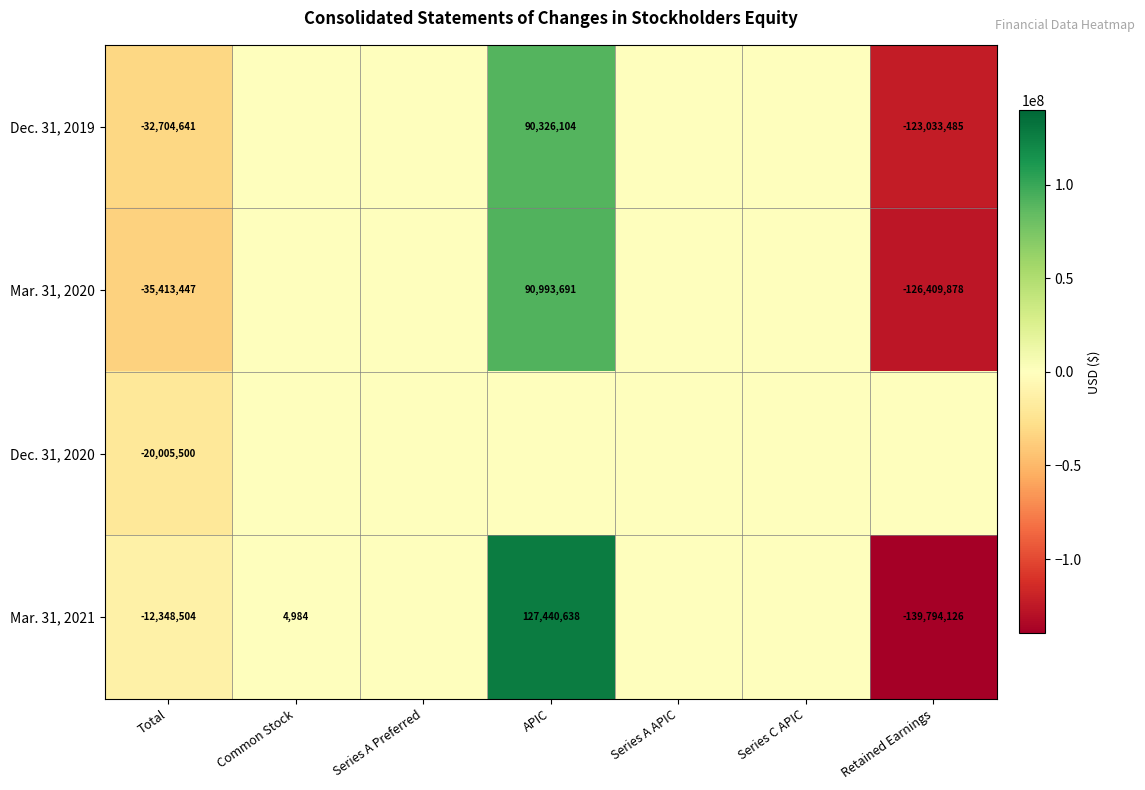

Is it true that Dec. 31, 2019 equals -217736855 at Retained Earnings?

False